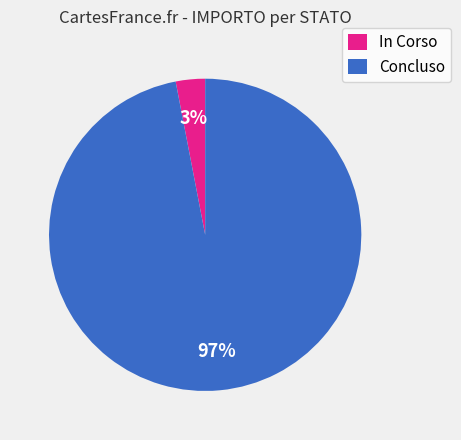

True or false: Concluso accounts for 97% of the total.

True